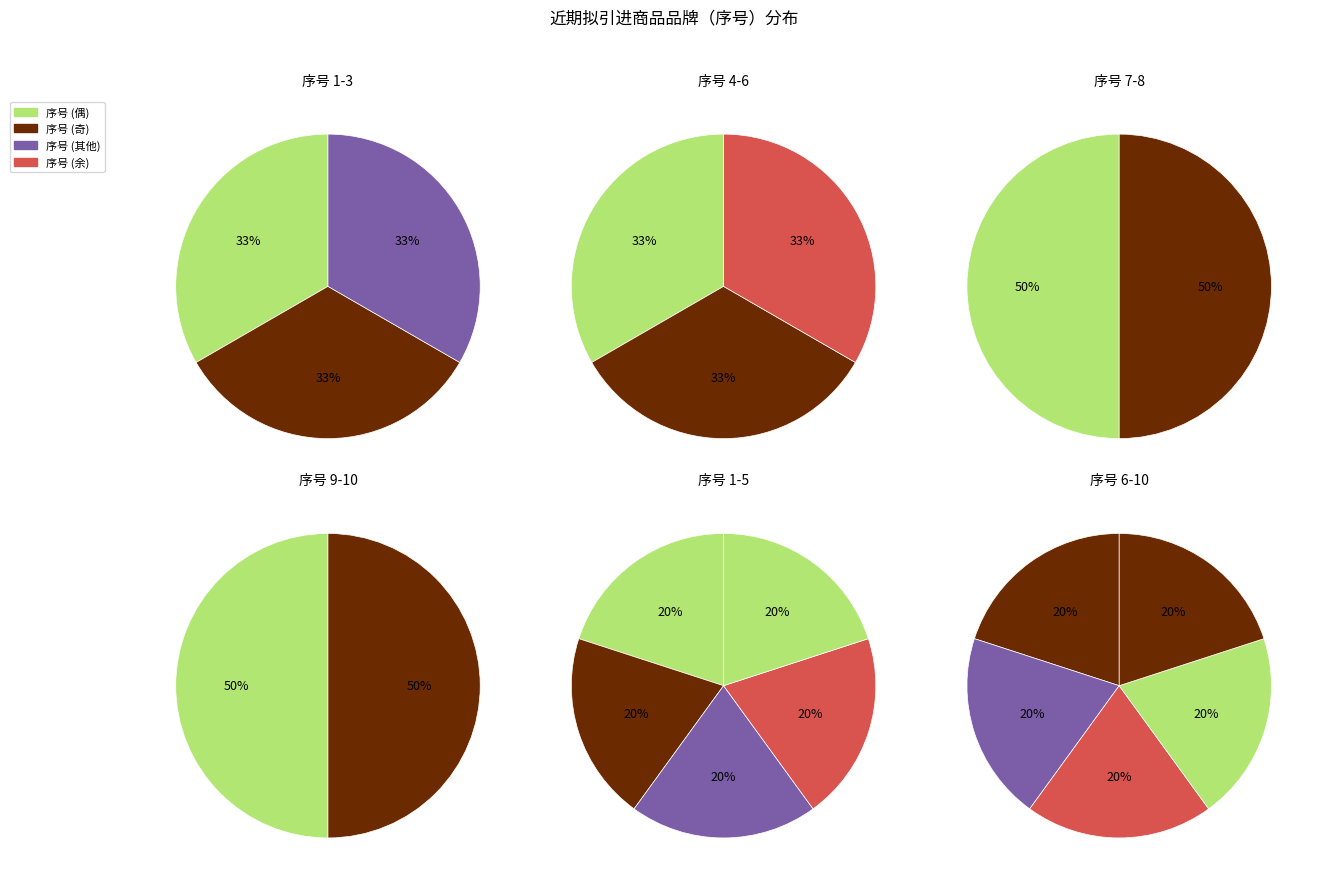

Which has a higher value, 1 or 2?

2